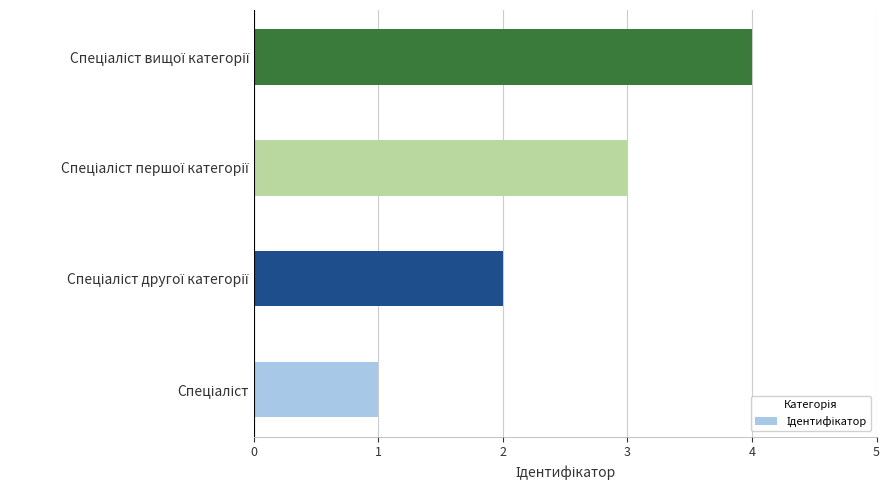

What is the difference between the maximum and minimum values?

3